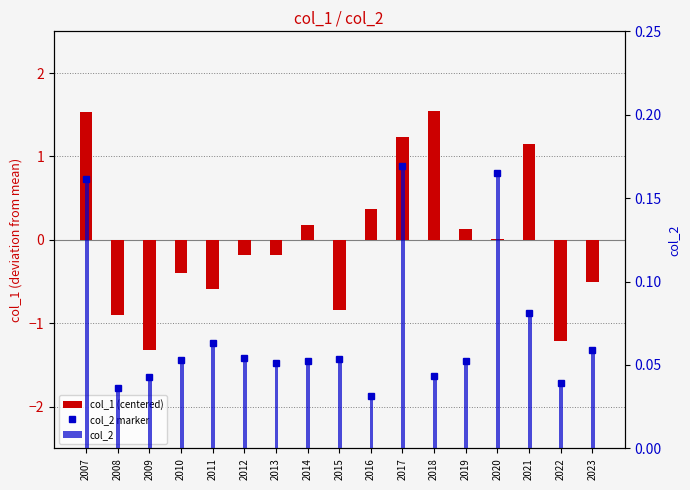

The value of col_2 at 2010 is 0.1. True or false?

False